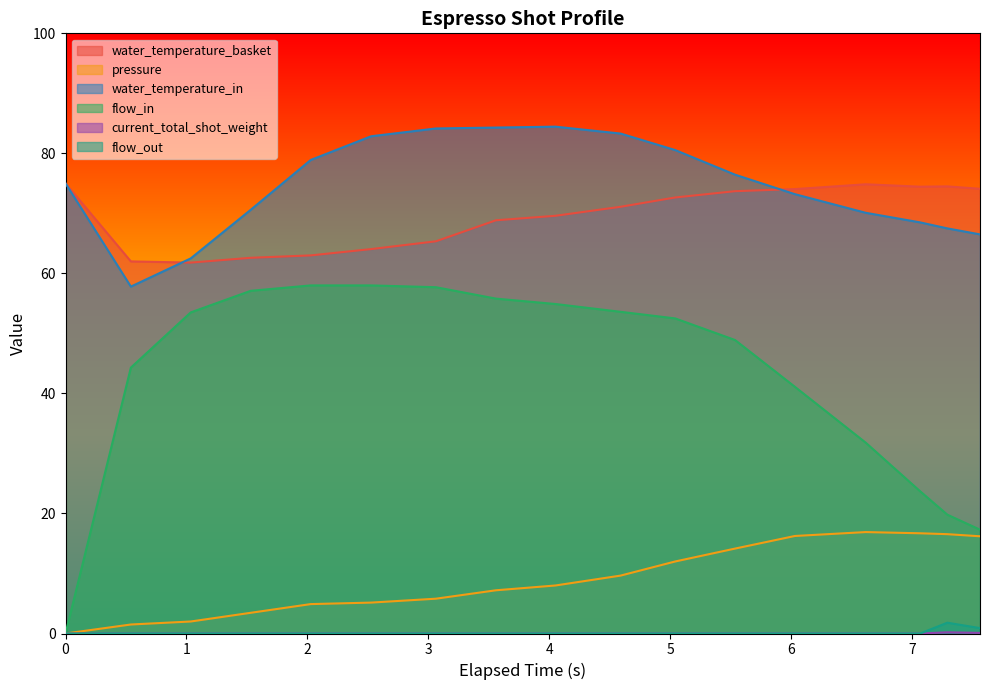

True or false: flow_out has more than 0 points higher than both neighbors.

True